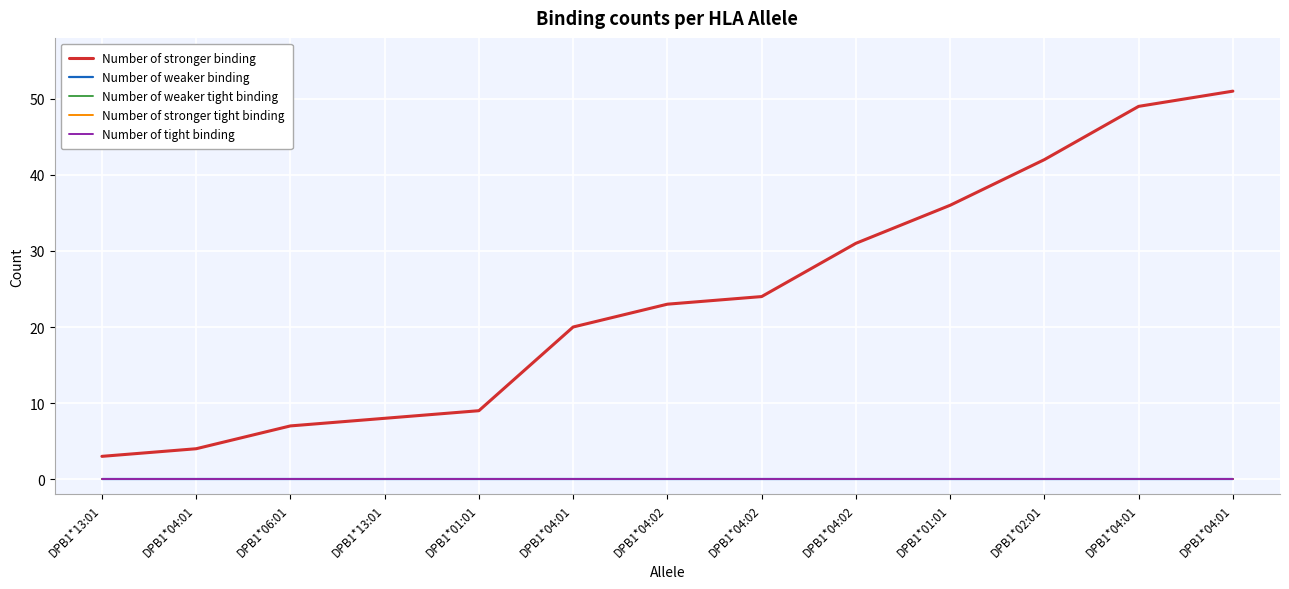

What is the label of the 5th point from the right?

DPB1*04:02